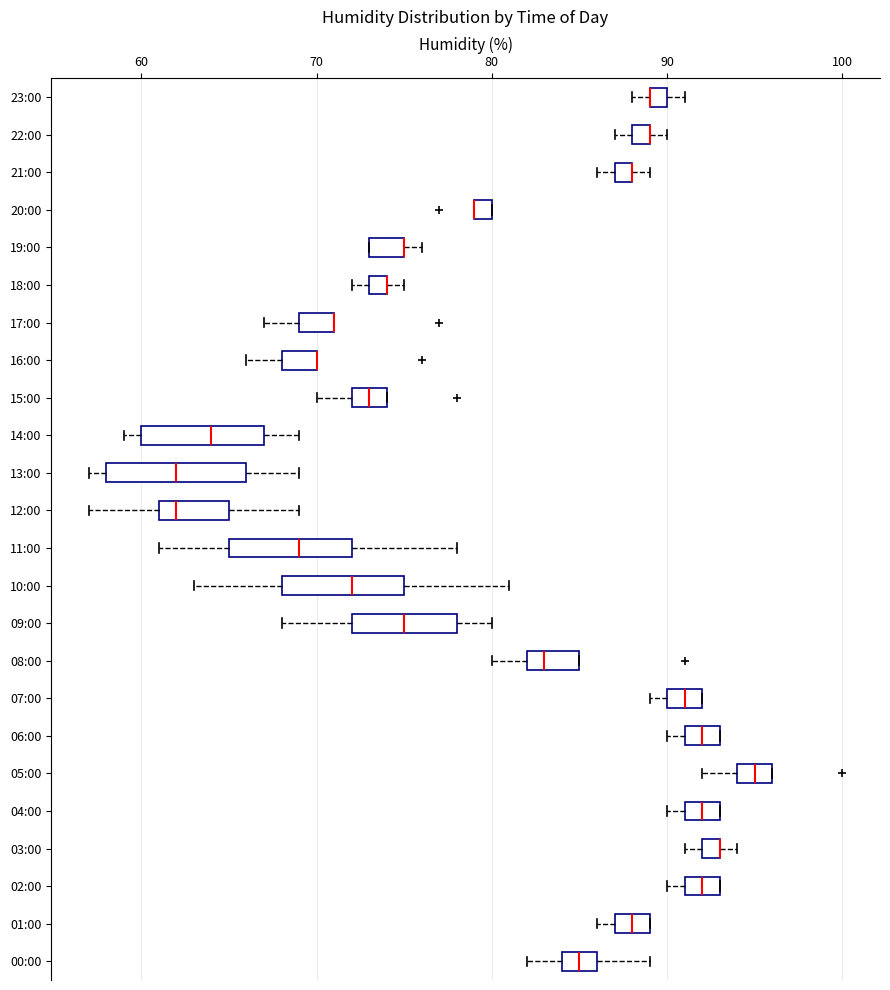

Where is the right edge of the box for 11:00 on the x-axis? The values are not printed on the chart, so give them approximately, as read against the axis.

72